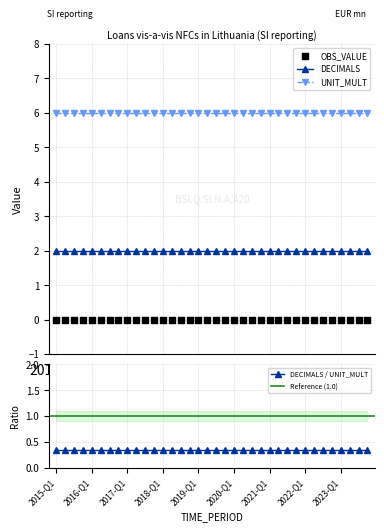

Which series has the largest Y range (max minus min)?

OBS_VALUE